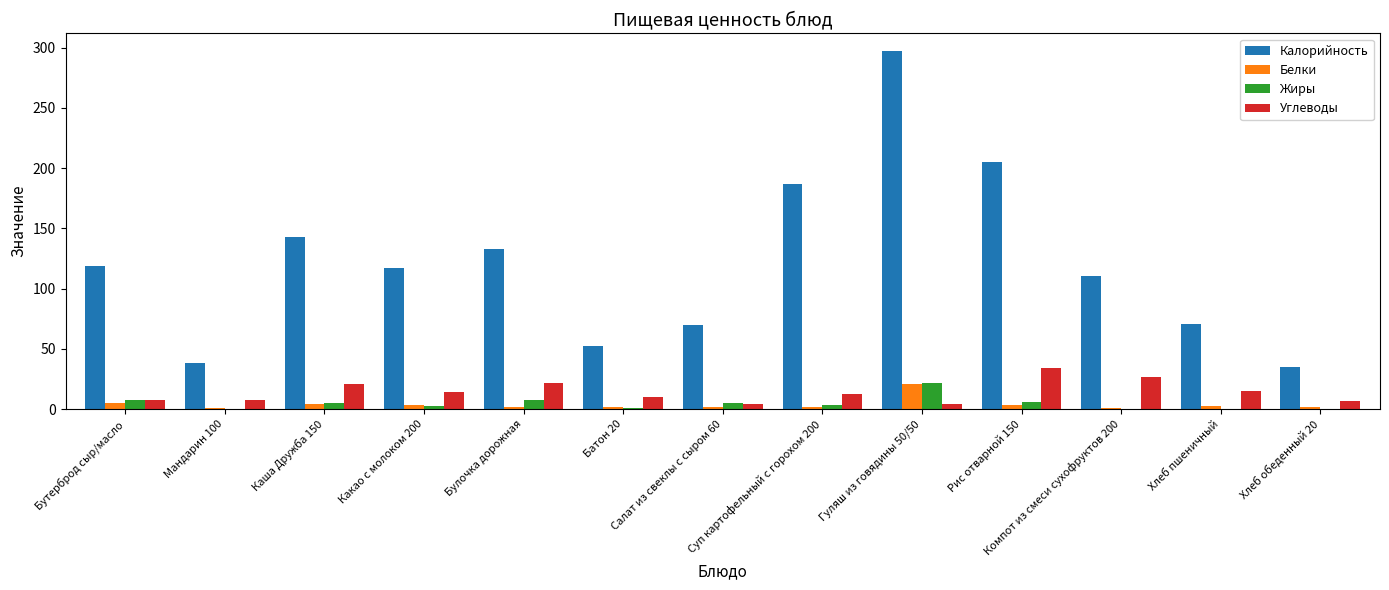

Between Мандарин 100 and Батон 20, which series saw the biggest shift?

Калорийность